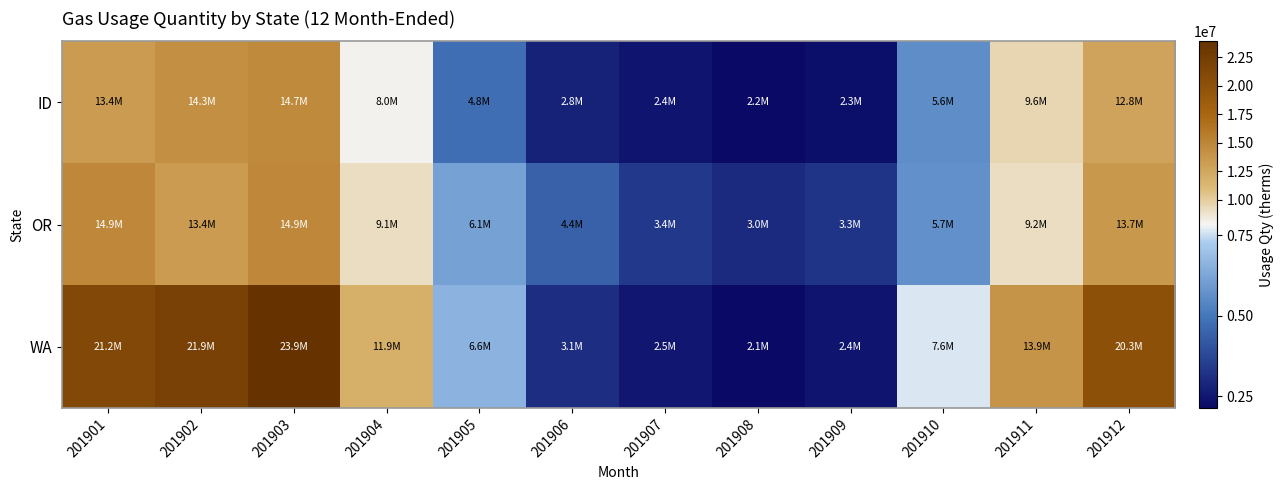

Between 201901 and 201909, which series saw the biggest shift?

WA